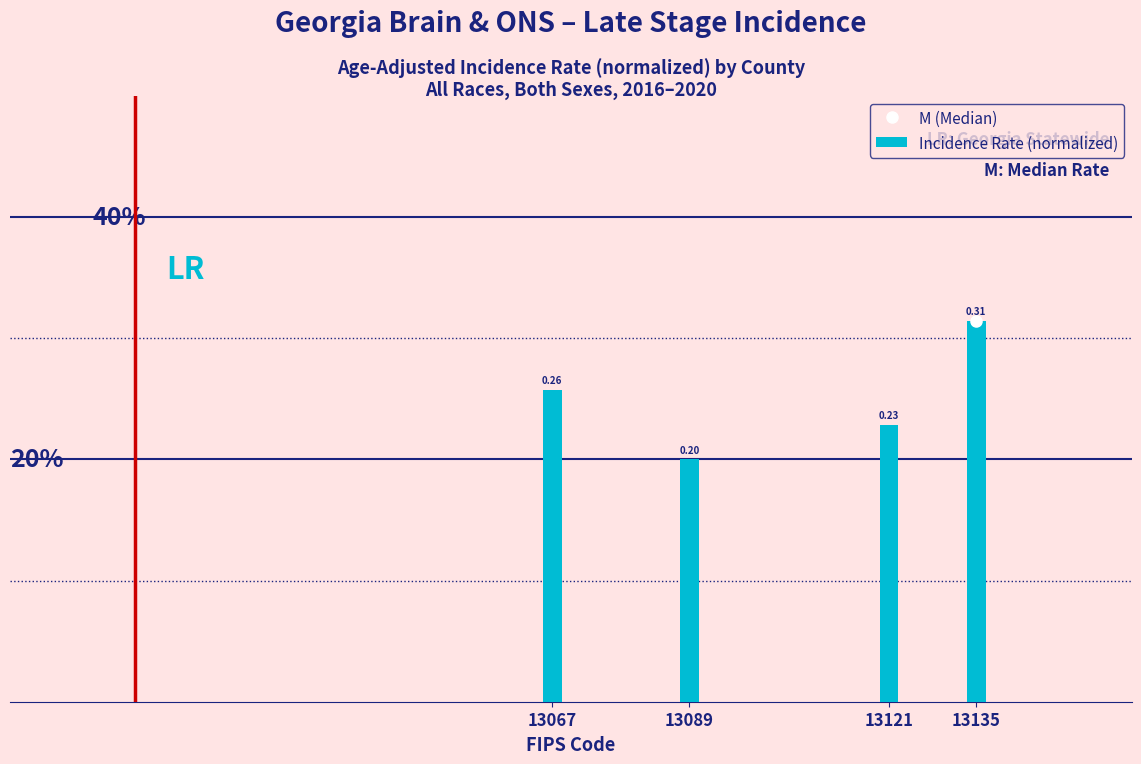

Which has a higher value, 13089 or 13135?

13135